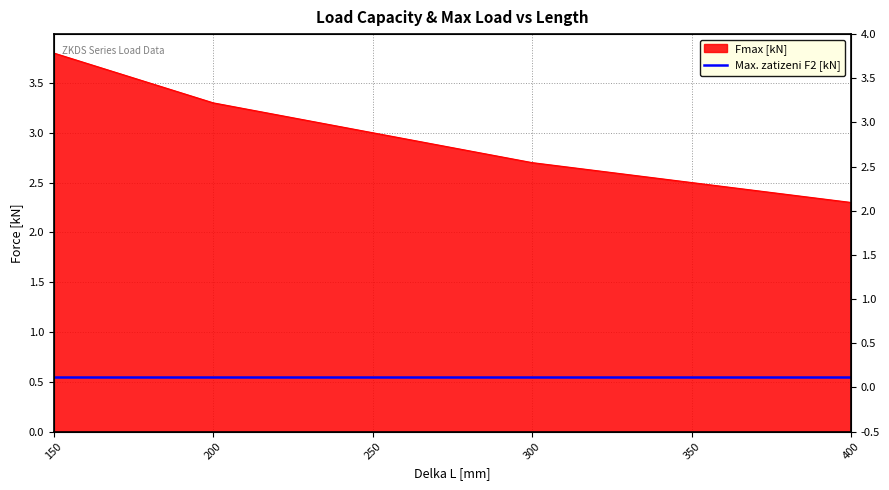

Which category has the lowest value across all series?

400